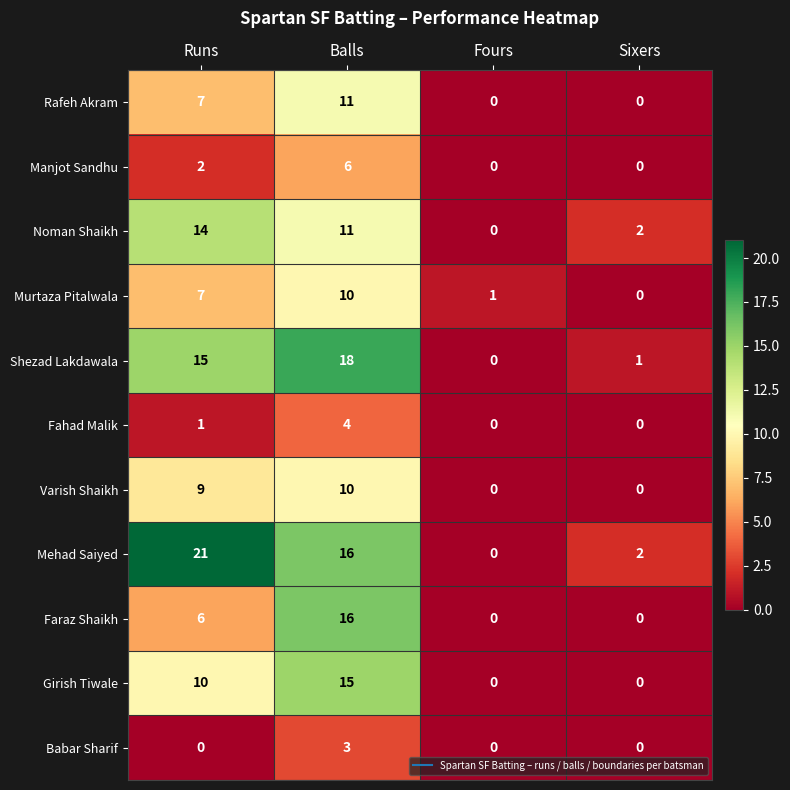

What is the maximum value shown in the chart?

21